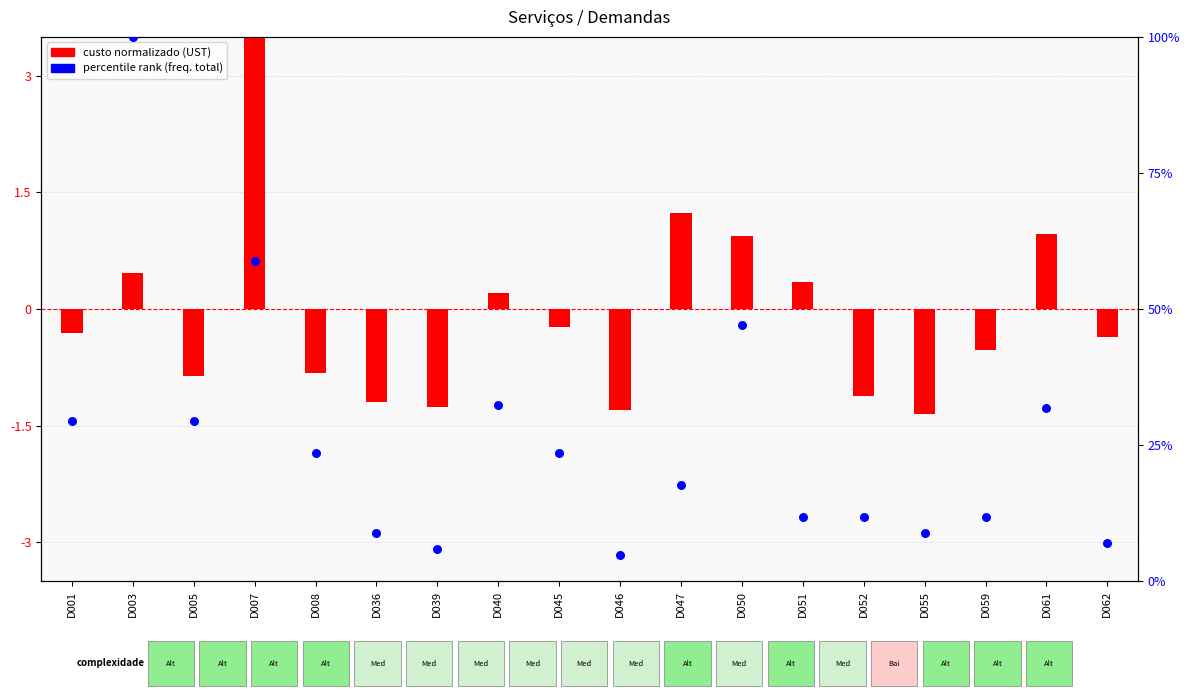

What is the total value across all series at D007?

64.0